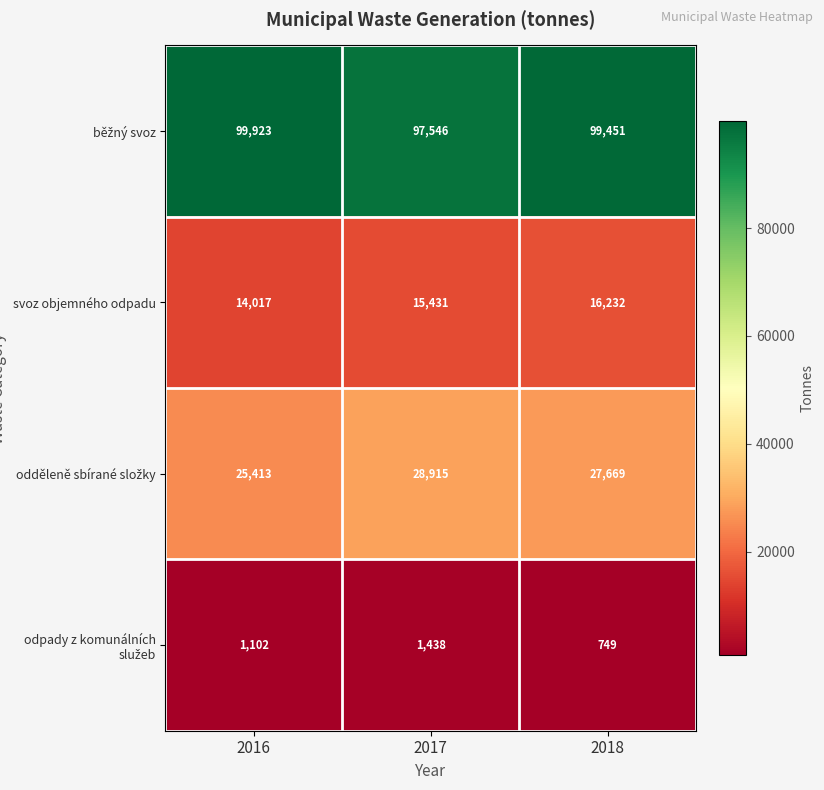

How many data points does each series have?

3